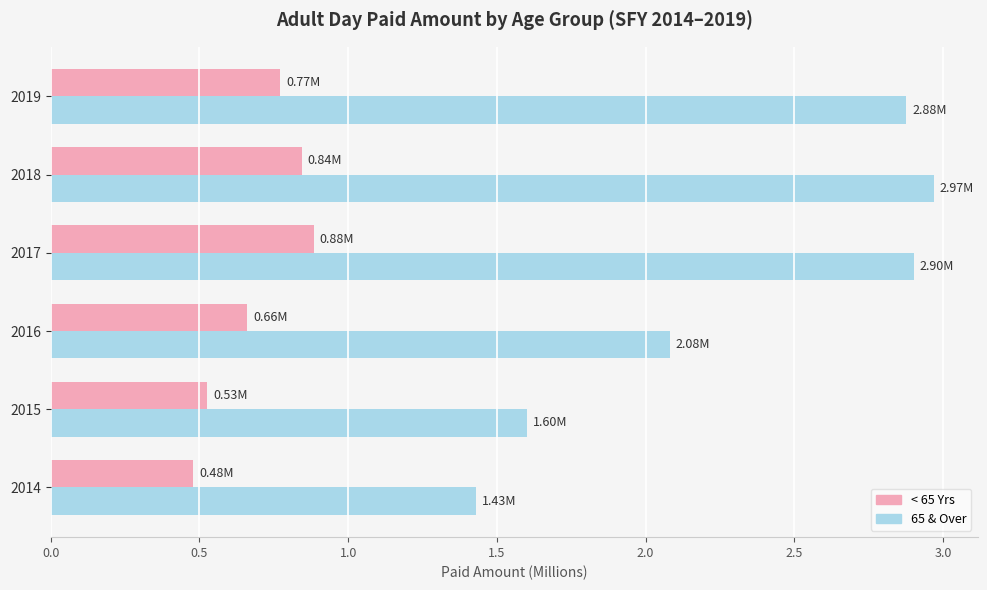

What is the difference between the second highest and second lowest values in the 65 & Over series?

1.3